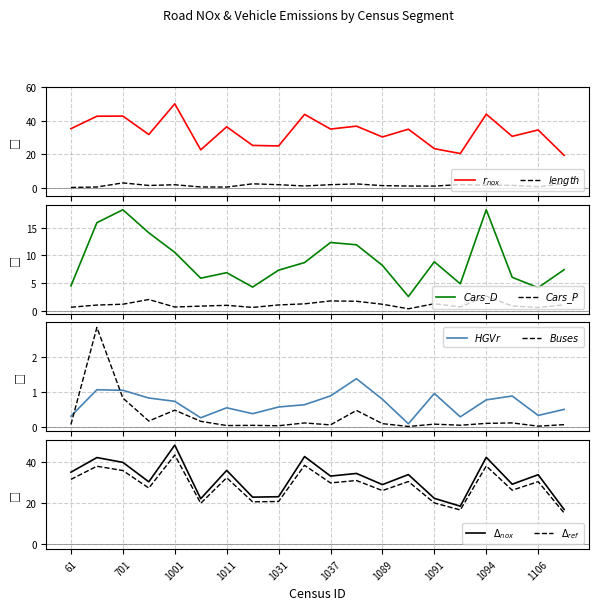

Which series has the widest spread of values?

rnox20xx